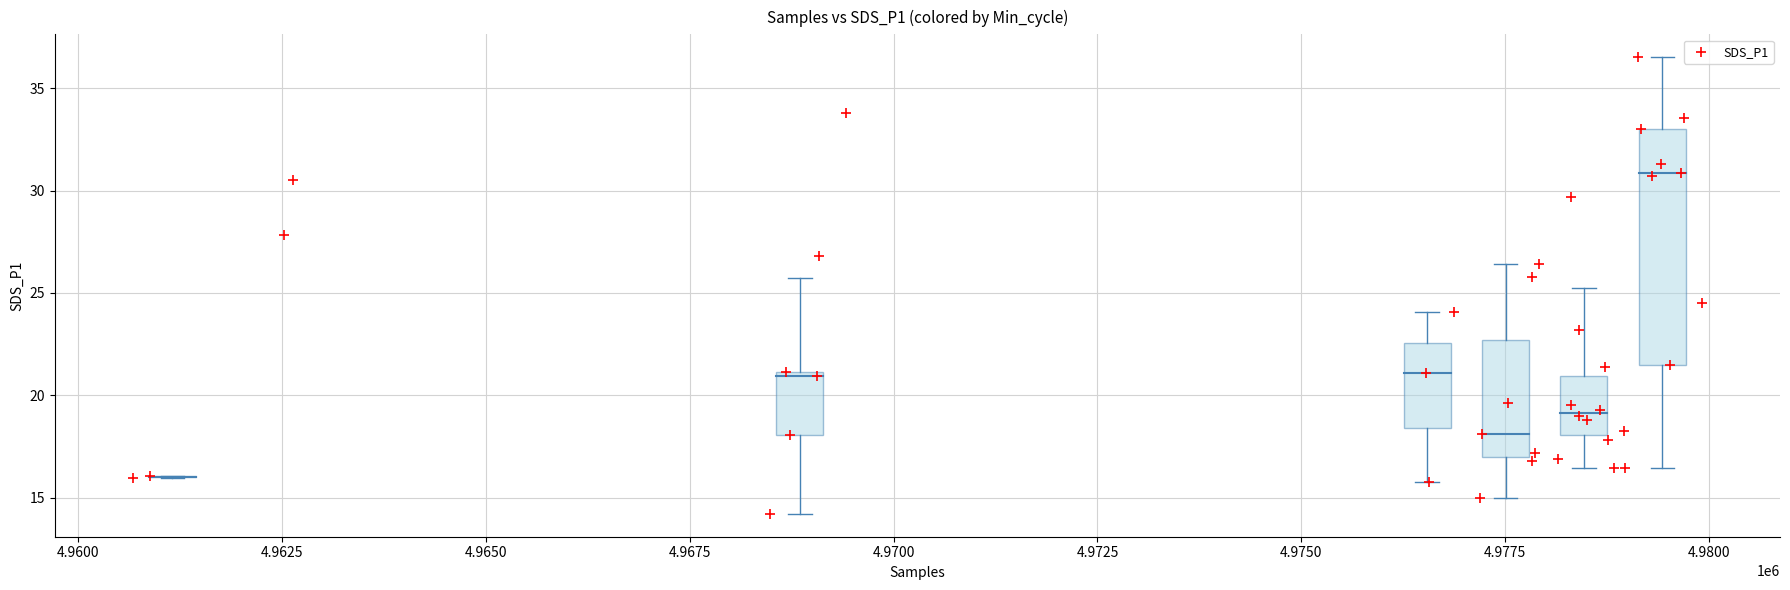

What Y value in the scatter plot is closest to 25?

24.5